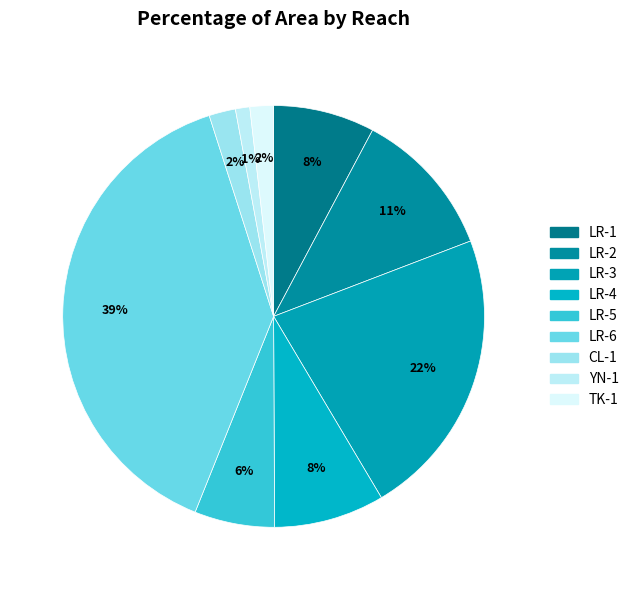

What is the smallest slice in the pie chart?

YN-1